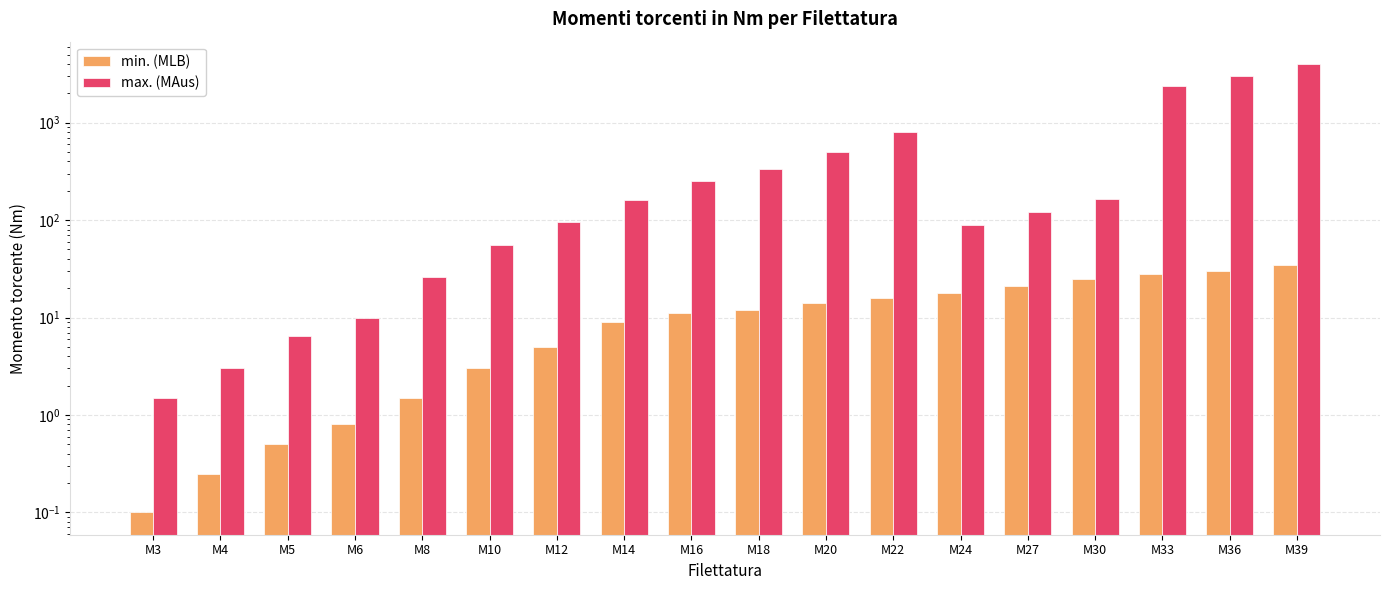

Does the chart contain any negative values?

No